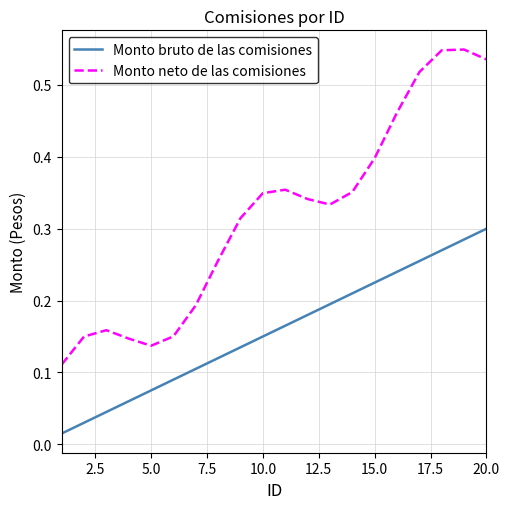

True or false: Monto bruto de las comisiones and Monto neto de las comisiones intersect in this chart.

False